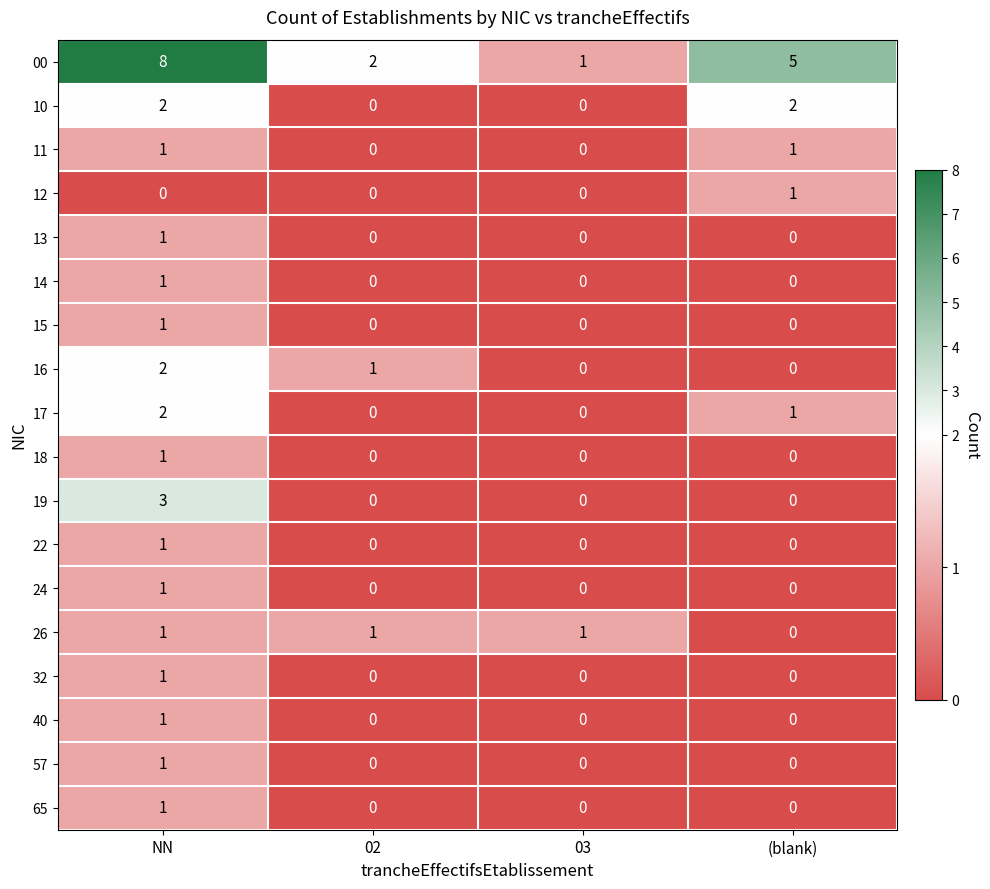

The value of 15 at 03 is 1. True or false?

False